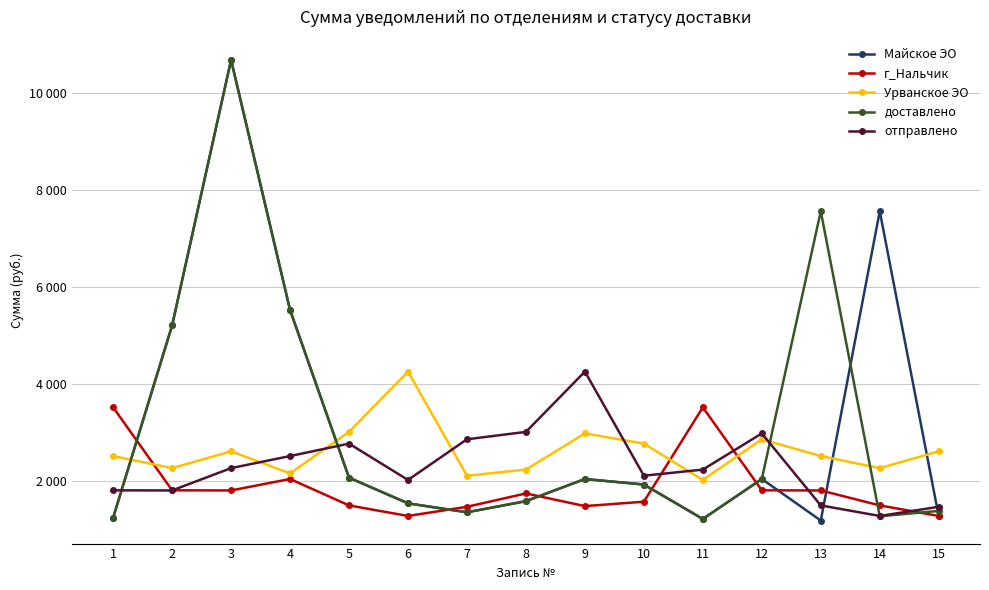

Where is Урванское ЭО nearest to the value 3141?

5